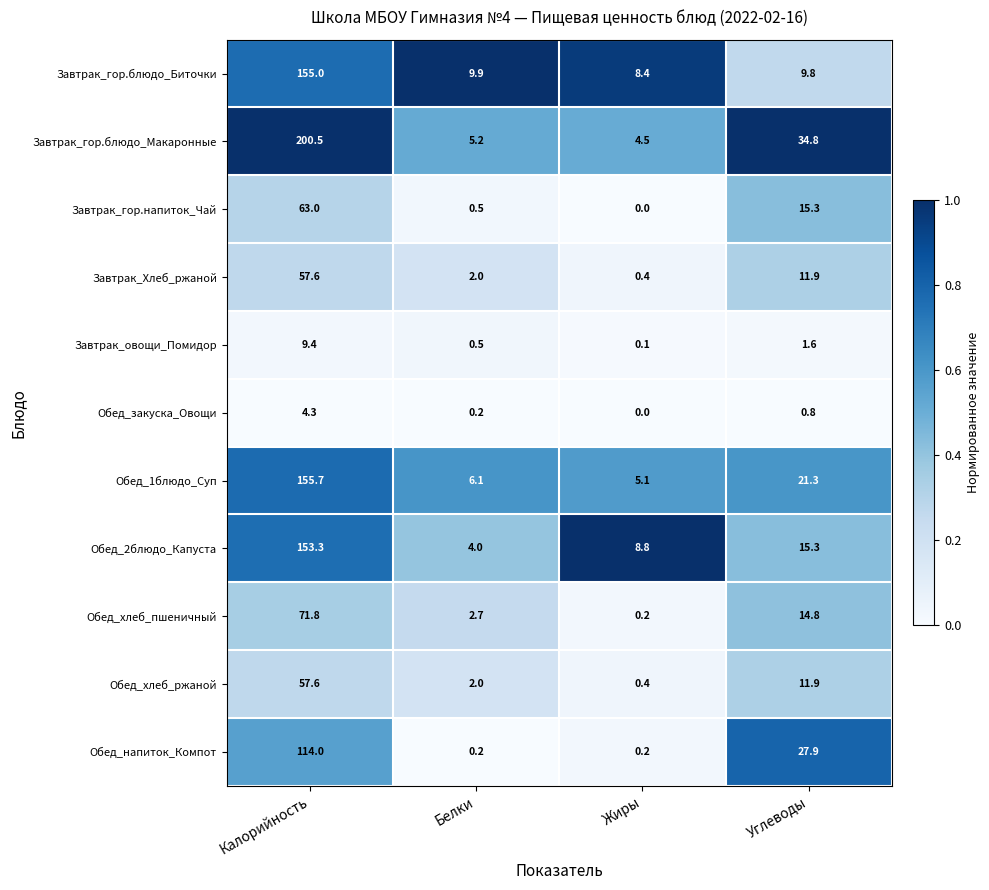

Which series has the widest spread of values?

Завтрак_гор.блюдо_Макаронные